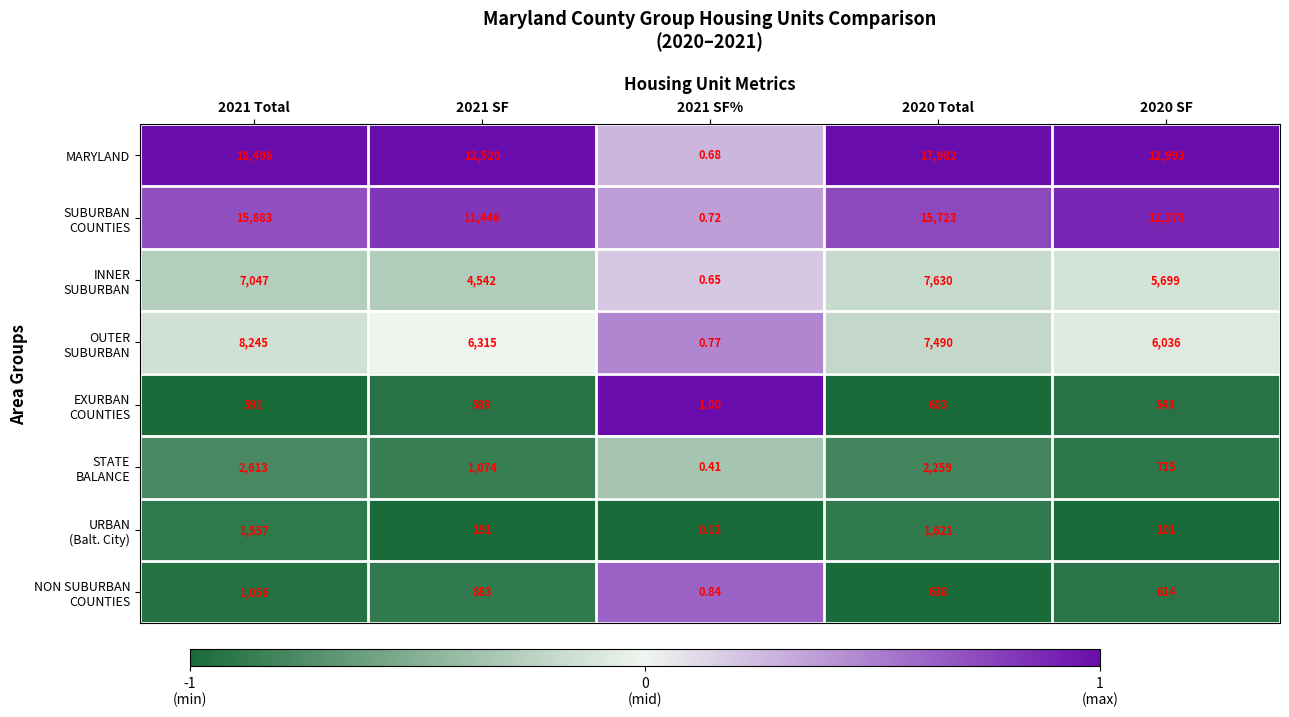

At which category is the sum across all series the highest?

2021 Total